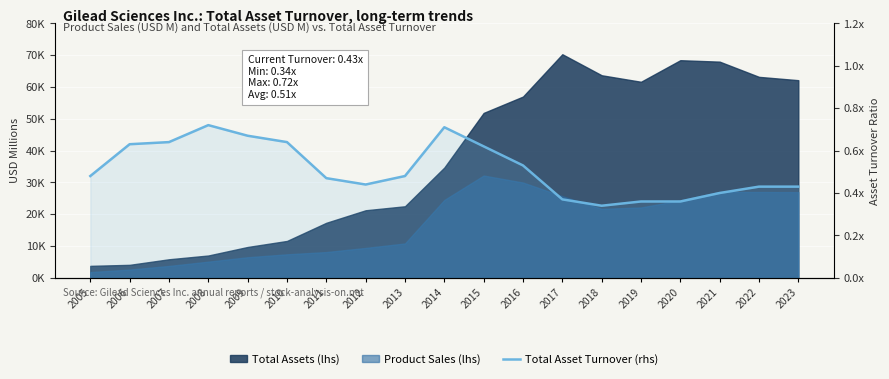

Rank the categories by value from lowest to highest.

2018, 2019, 2020, 2017, 2021, 2022, 2023, 2012, 2011, 2005, 2013, 2016, 2015, 2006, 2007, 2010, 2009, 2014, 2008